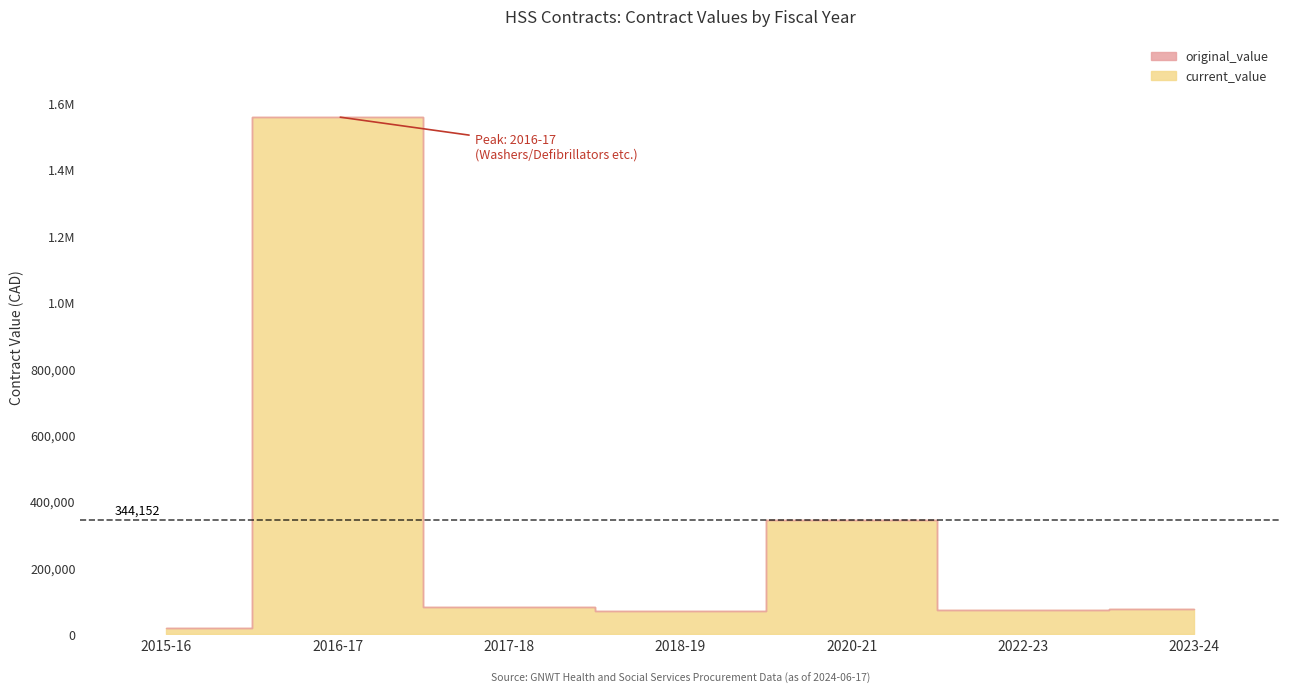

Rank the series at 2018-19 from lowest to highest value.

original_value, current_value